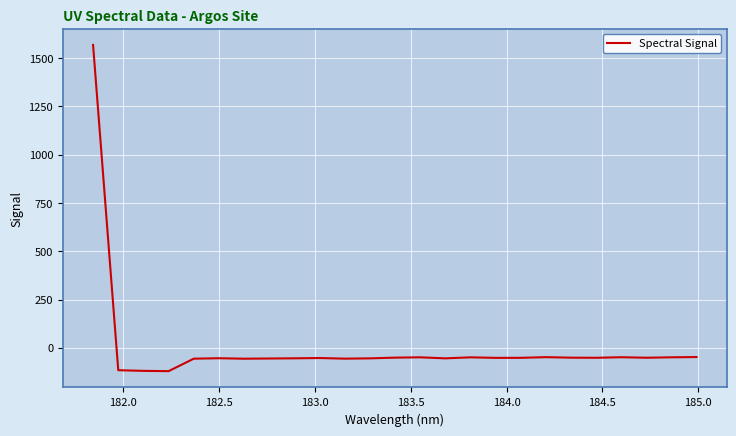

What is the smallest value displayed?

-120.8